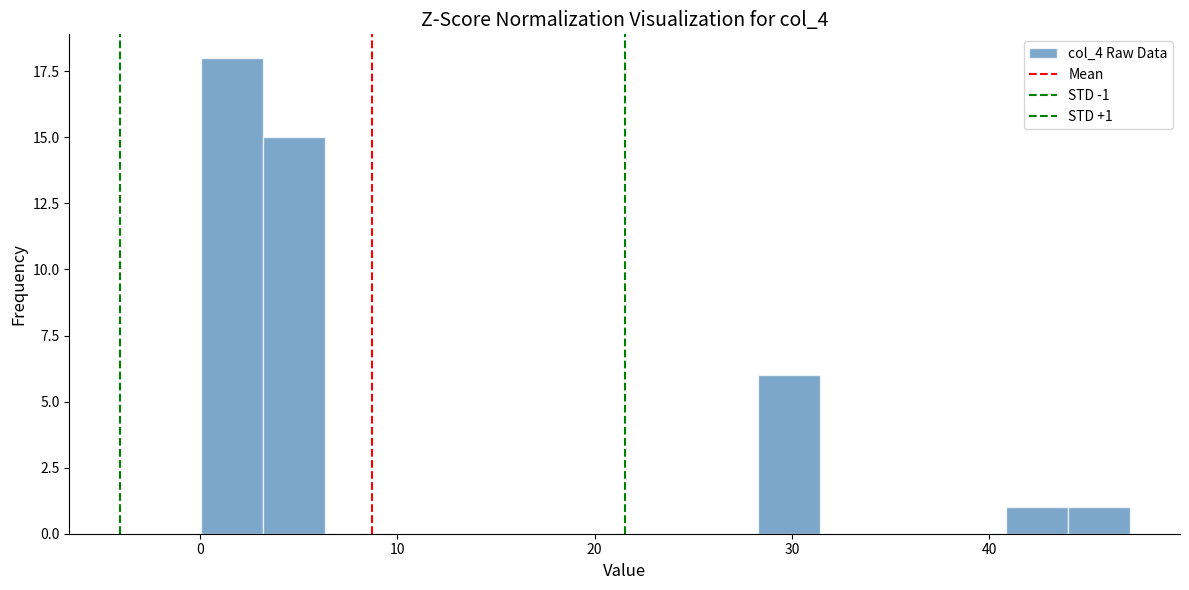

Read against the x-axis, roughly where is the centre of the tallest bar?

2